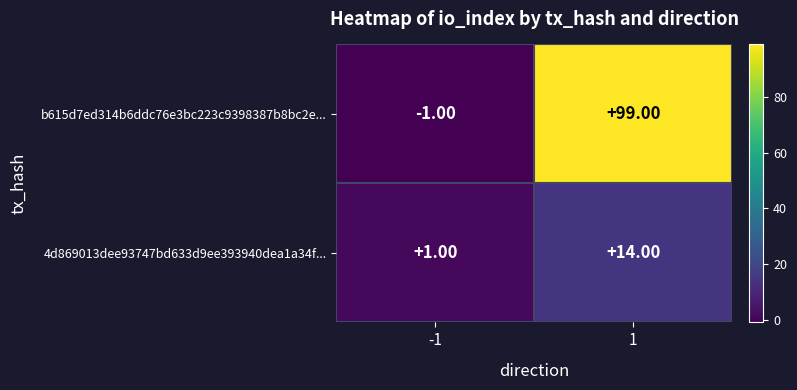

At which category is the sum across all series the highest?

1